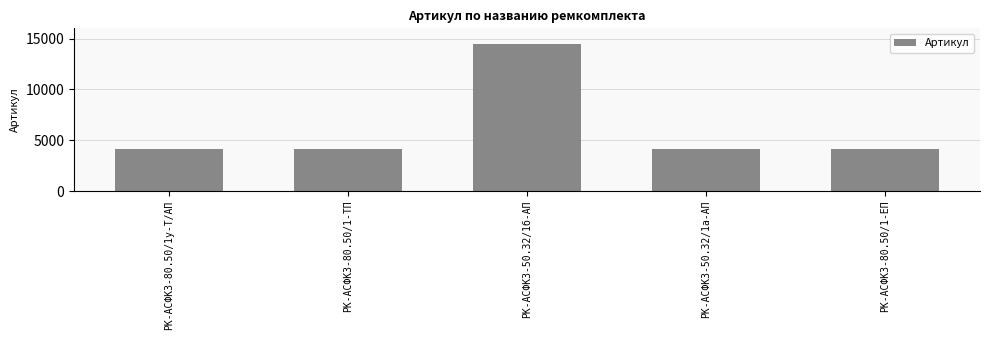

What is the difference between the maximum and minimum values?

10338